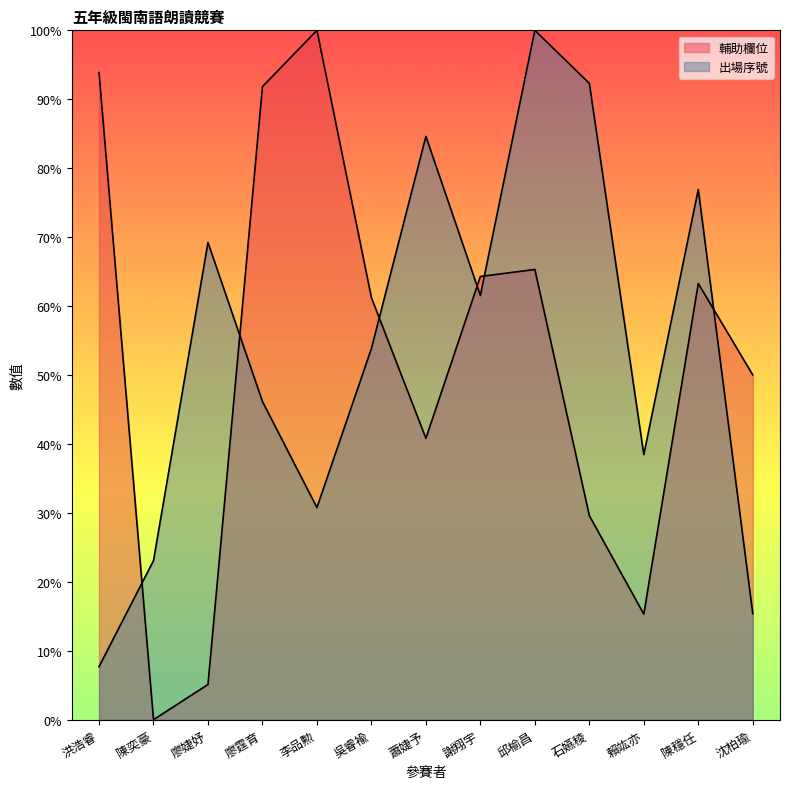

Where do 出場序號 and 輔助欄位 first cross each other?

洪浩睿 and 陳奕豪